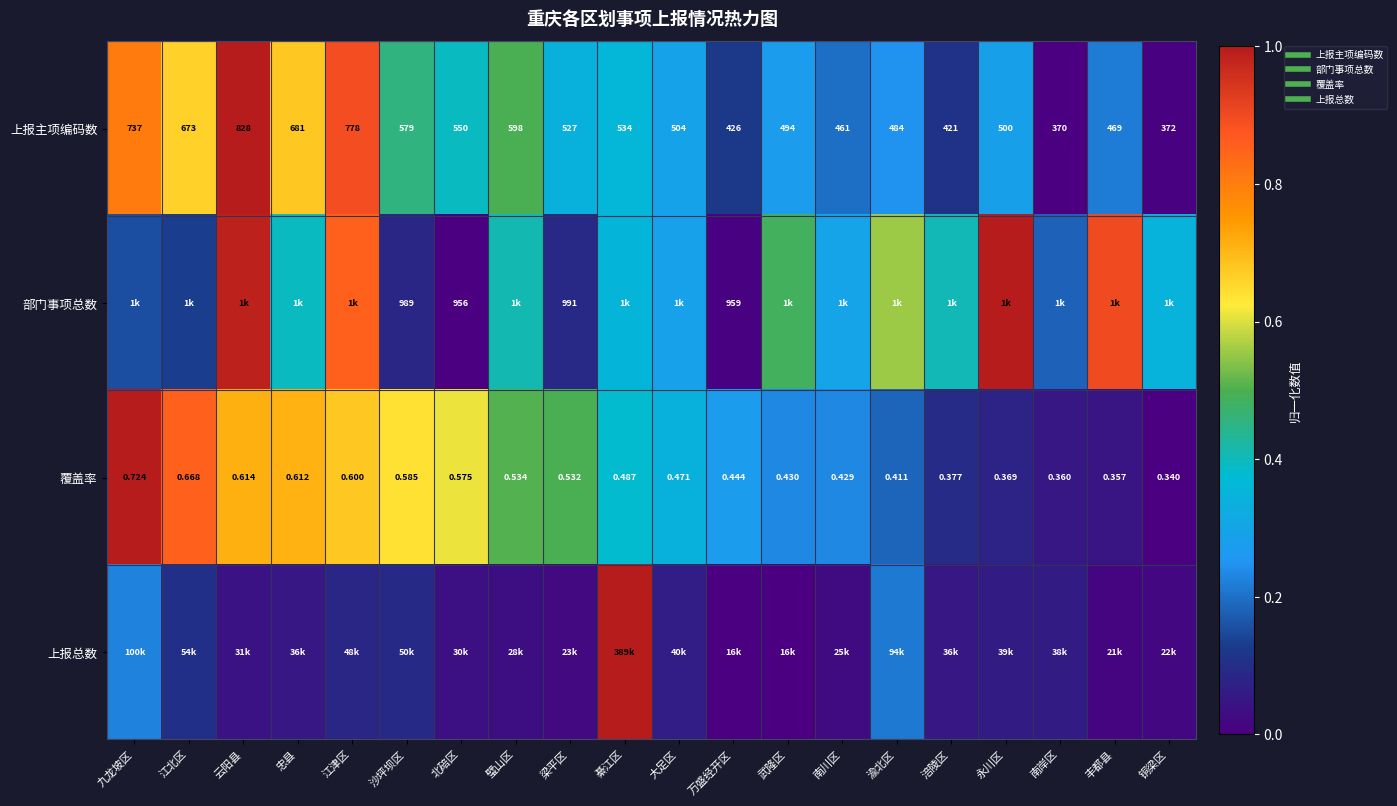

Rank the categories by 上报主项编码数 value from highest to lowest.

云阳县, 江津区, 九龙坡区, 忠县, 江北区, 璧山区, 沙坪坝区, 北碚区, 綦江区, 梁平区, 大足区, 永川区, 武隆区, 渝北区, 丰都县, 南川区, 万盛经开区, 涪陵区, 铜梁区, 南岸区